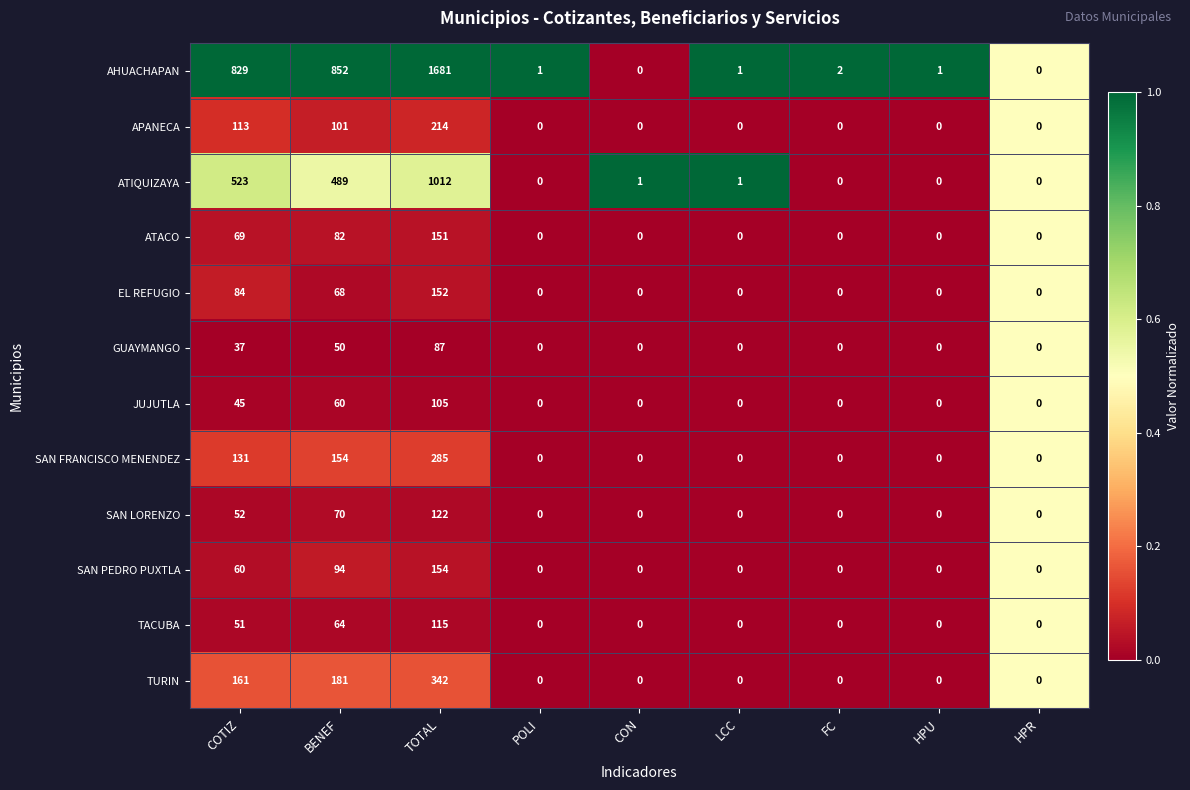

List the series in order of their peak value, lowest first.

GUAYMANGO, JUJUTLA, TACUBA, SAN LORENZO, ATACO, EL REFUGIO, SAN PEDRO PUXTLA, APANECA, SAN FRANCISCO MENENDEZ, TURIN, ATIQUIZAYA, AHUACHAPAN